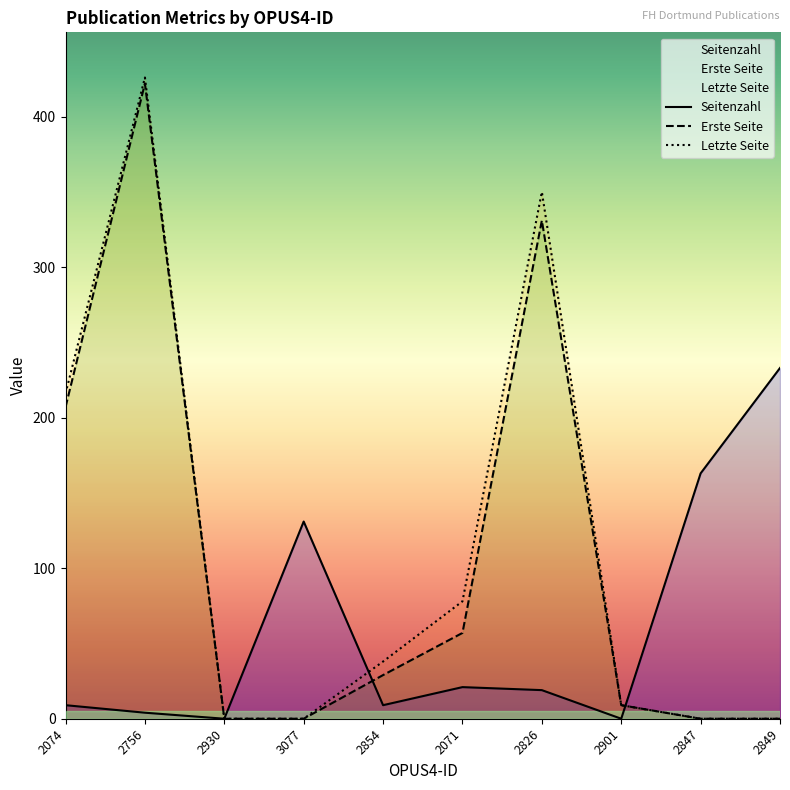

Rank the series at 2854 from highest to lowest value.

Letzte Seite, Erste Seite, Seitenzahl